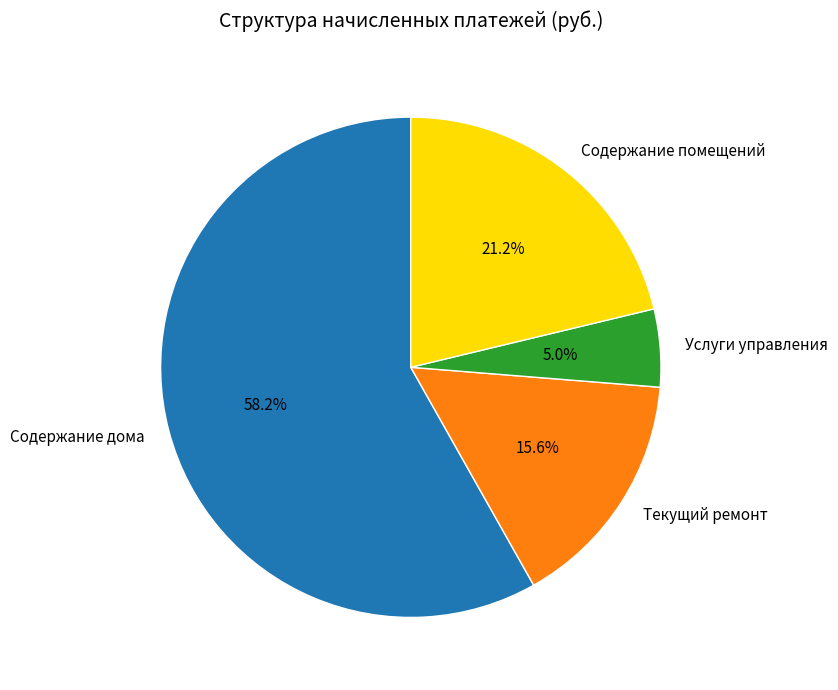

Is there a majority slice in this chart?

Yes